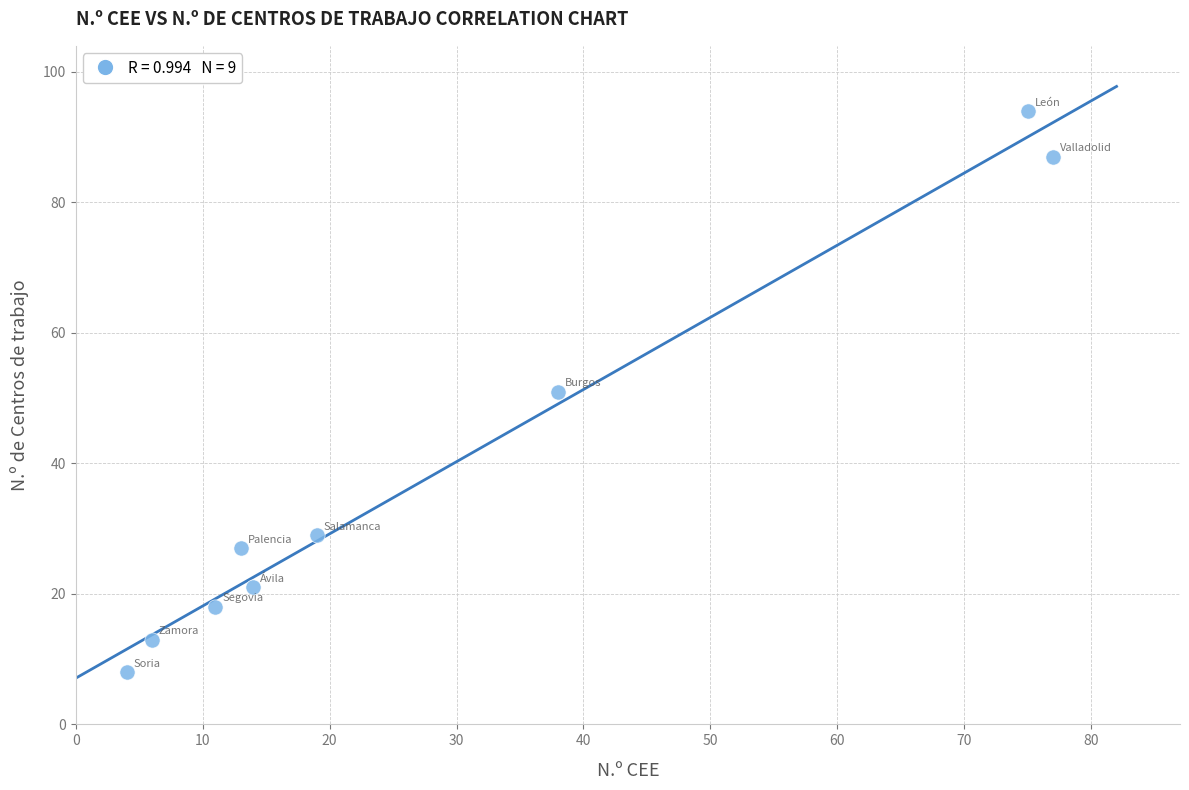

What is the range of X values (max minus min)?

73